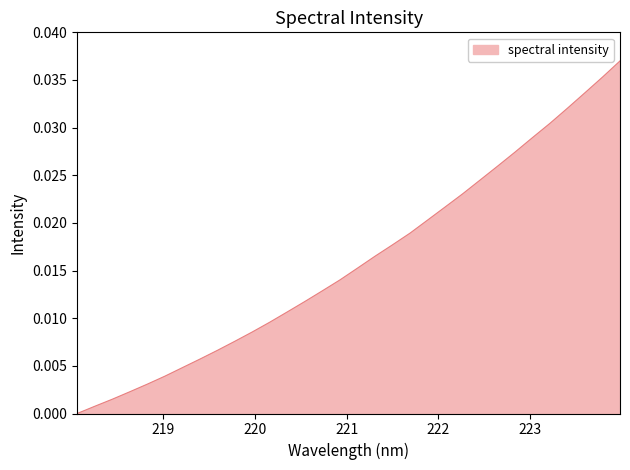

Which category has the highest value across all series?

223.9802